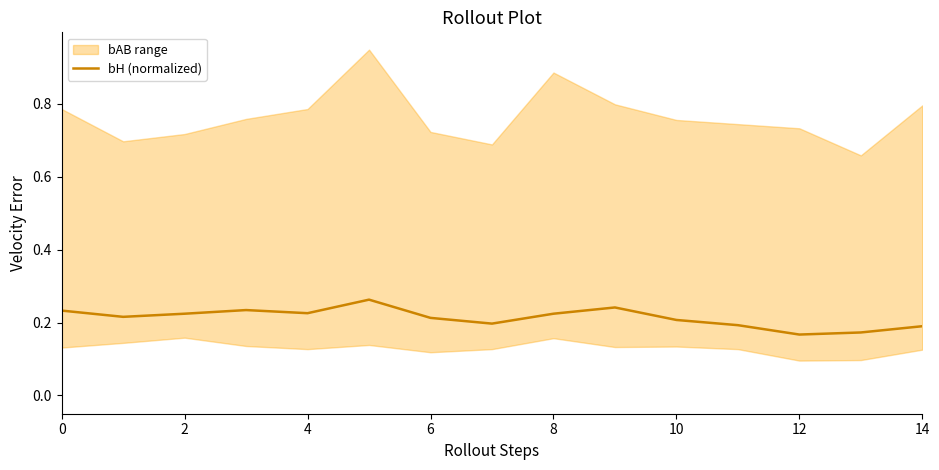

The chart shows a value of 0.2 at 14. True or false?

True